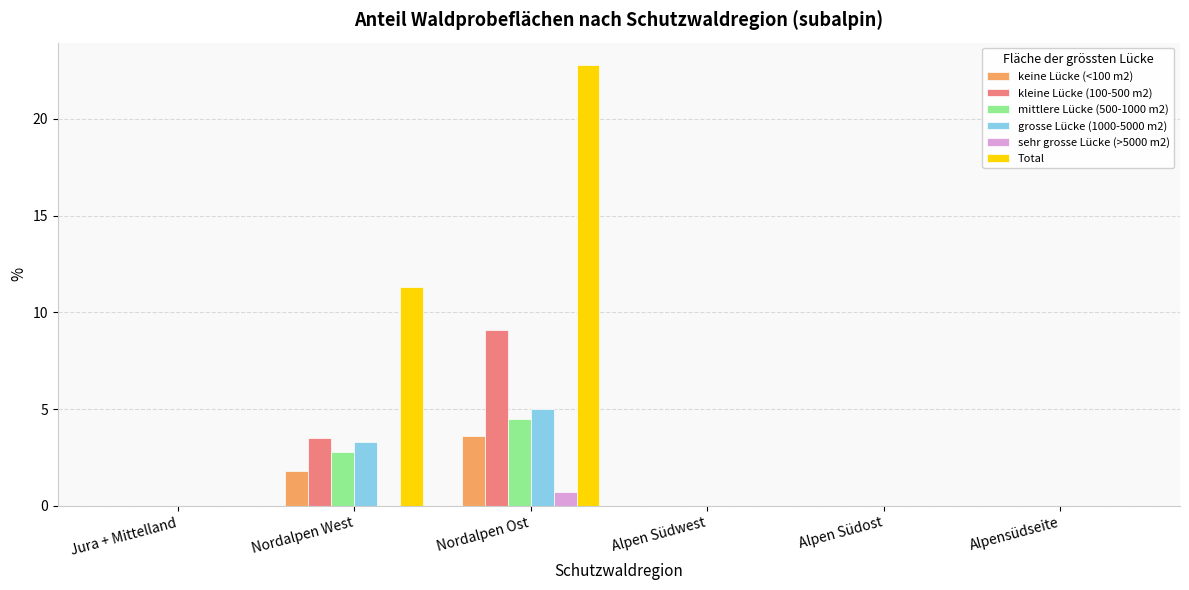

Is the value of Total at Nordalpen West greater than the value of mittlere Lücke (500-1000 m2) at Alpen Südwest?

Yes